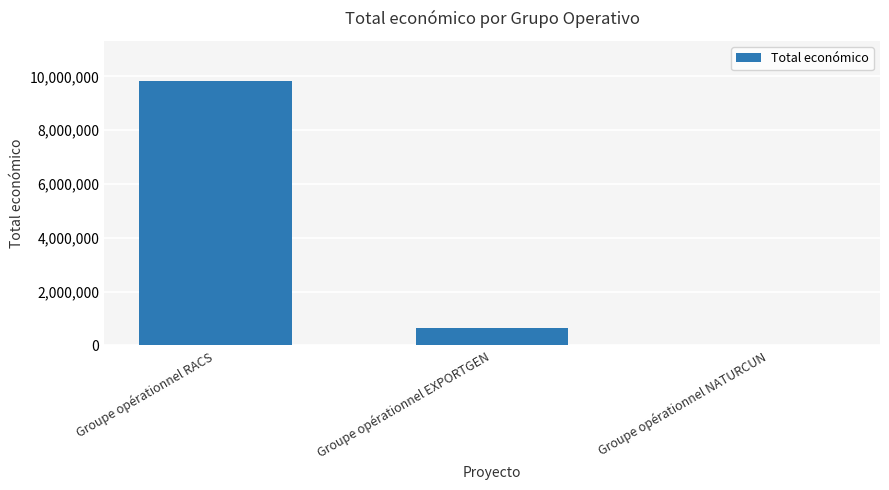

Which category has the highest value across all series?

Groupe opérationnel RACS